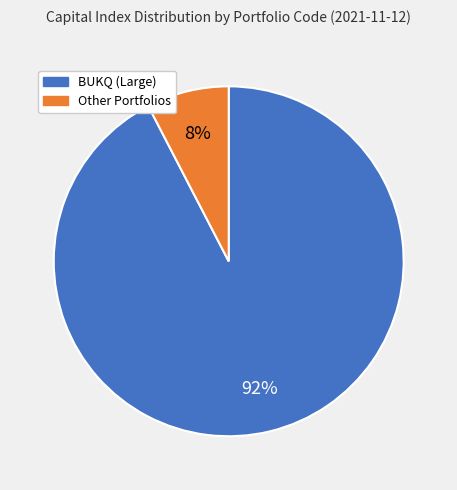

Is there any slice that represents more than half of the pie?

Yes